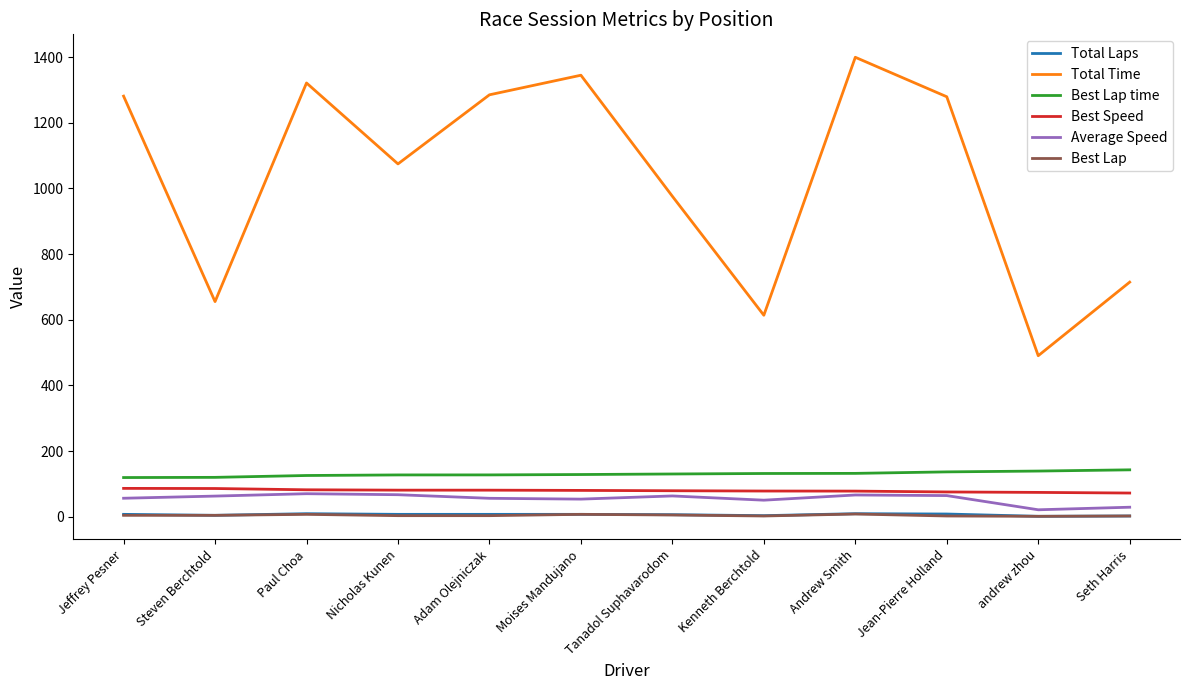

How many lines are shown in the chart?

6